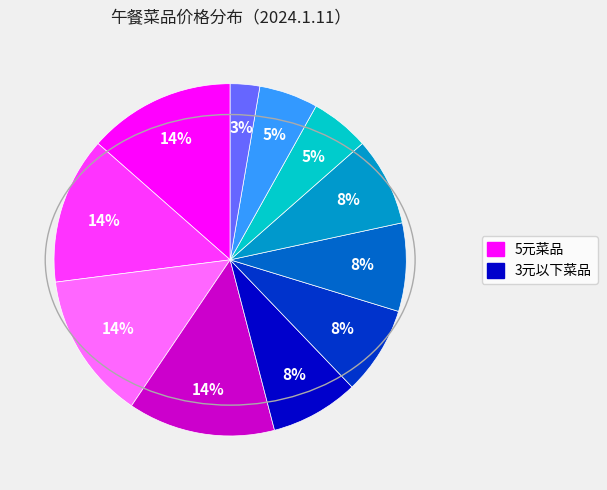

To the nearest percent, what is the average slice percentage?

9%